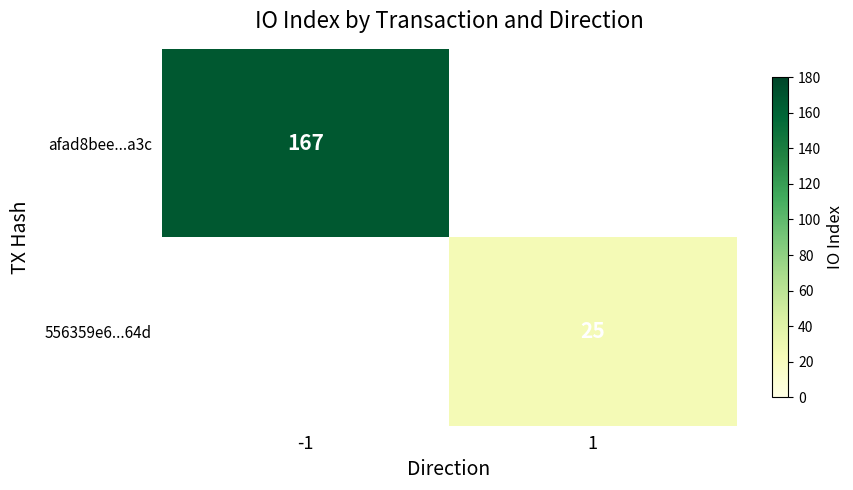

The 556359e6...64d series shows 8 at 1. True or false?

False